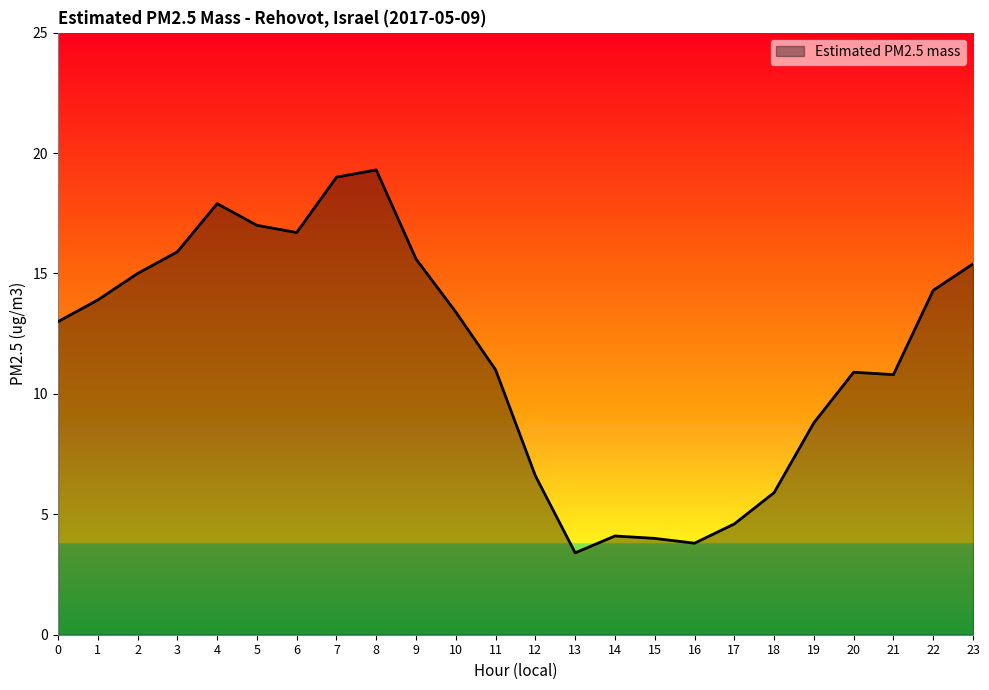

True or false: there are more than 0 points higher than both neighbors.

True